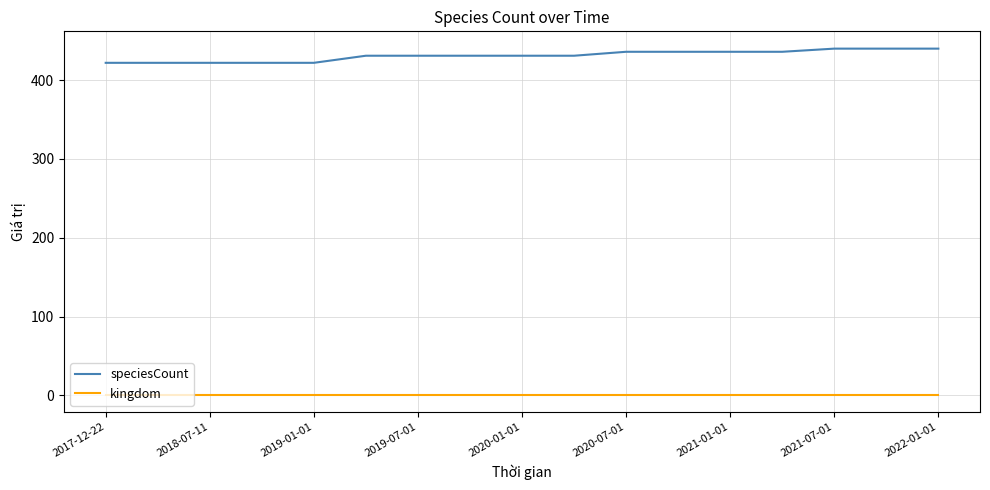

What are all the series names shown in the legend?

speciesCount, kingdom